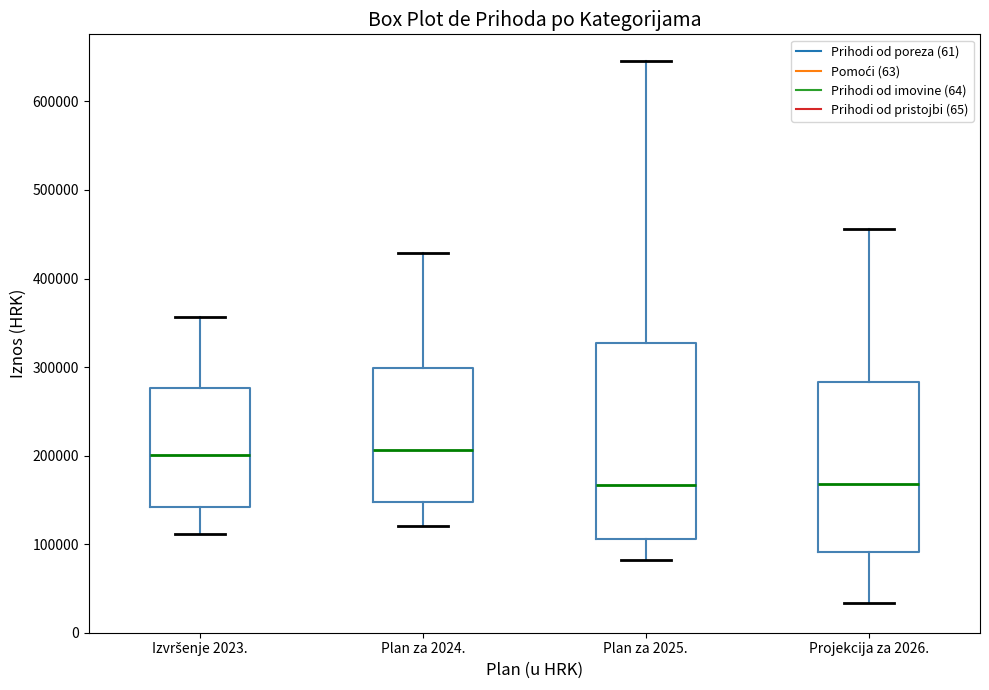

Which box is the tallest, from its lower edge to its upper edge?

Plan za 2025.